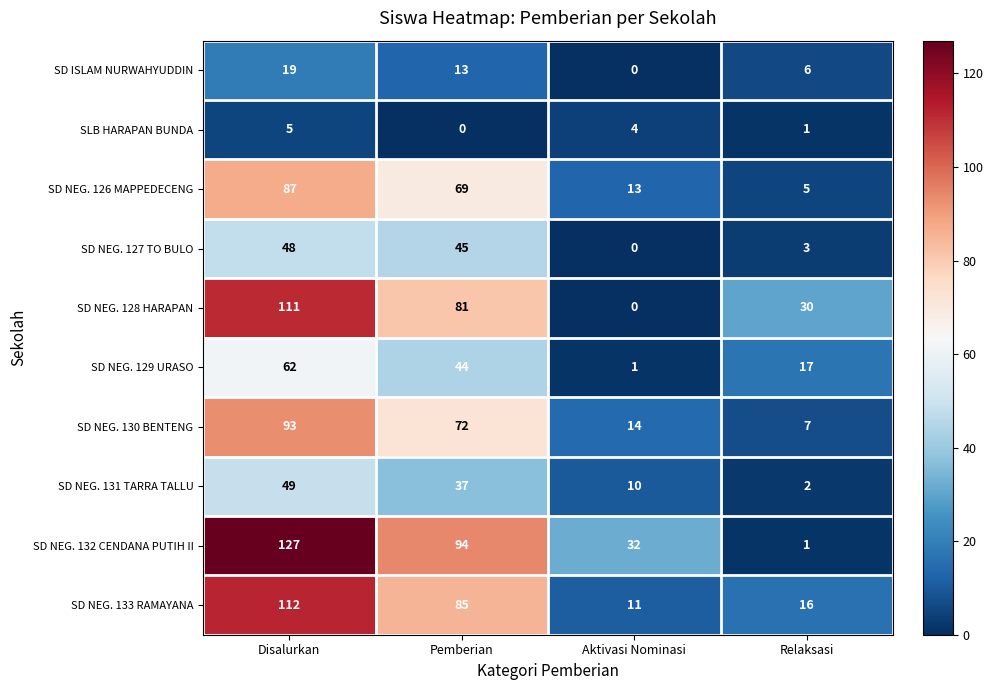

Which series has the largest range (max minus min)?

SD NEG. 132 CENDANA PUTIH II